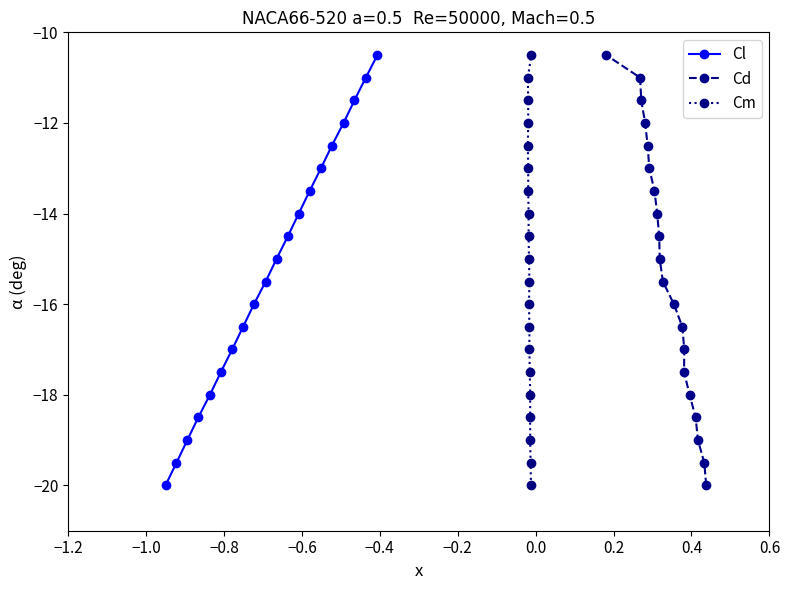

What is the lowest value of the Cd series?

-20.0